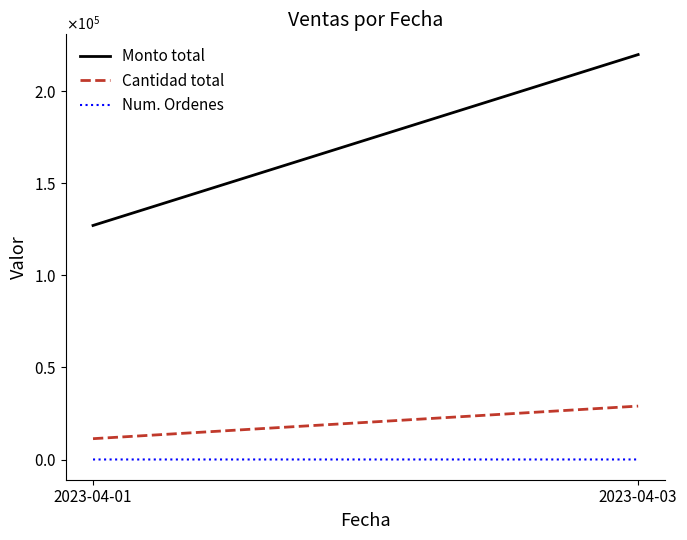

The value of Cantidad total at 2023-04-01 is 11305.0. True or false?

True